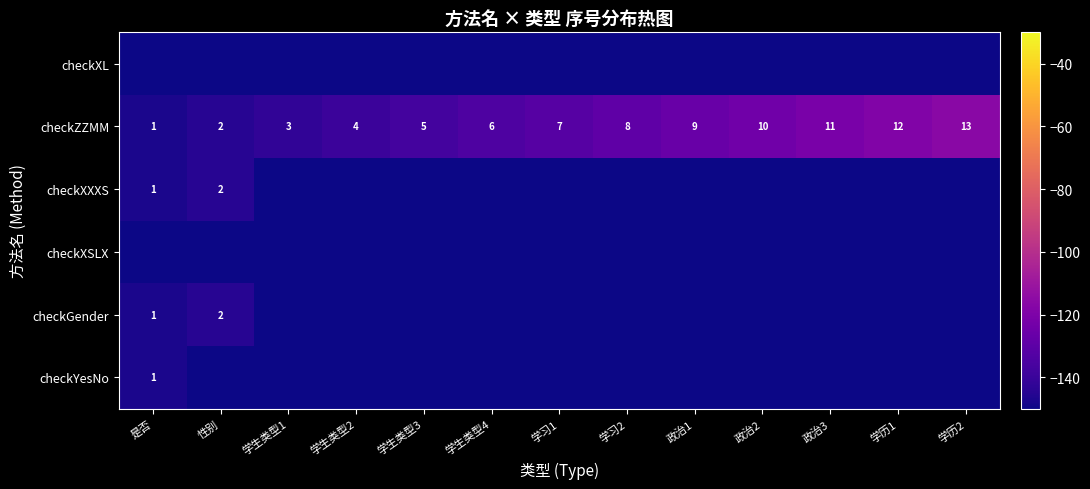

True or false: checkZZMM has a value of 2 at 政治1.

False